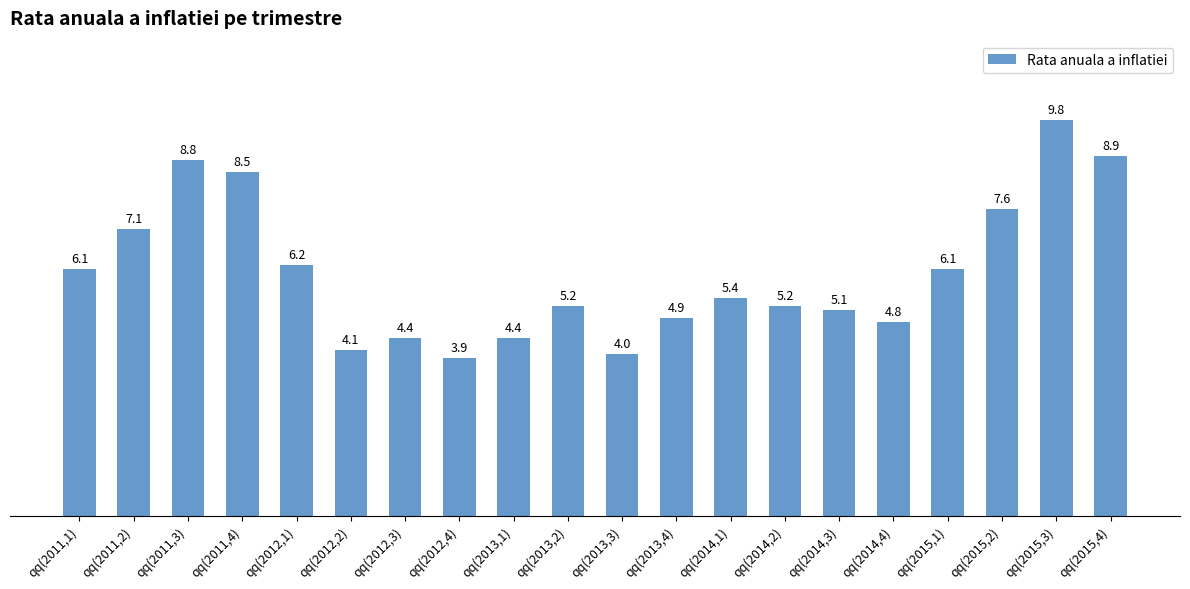

True or false: the data shows 7.1 at qq(2011,2).

True